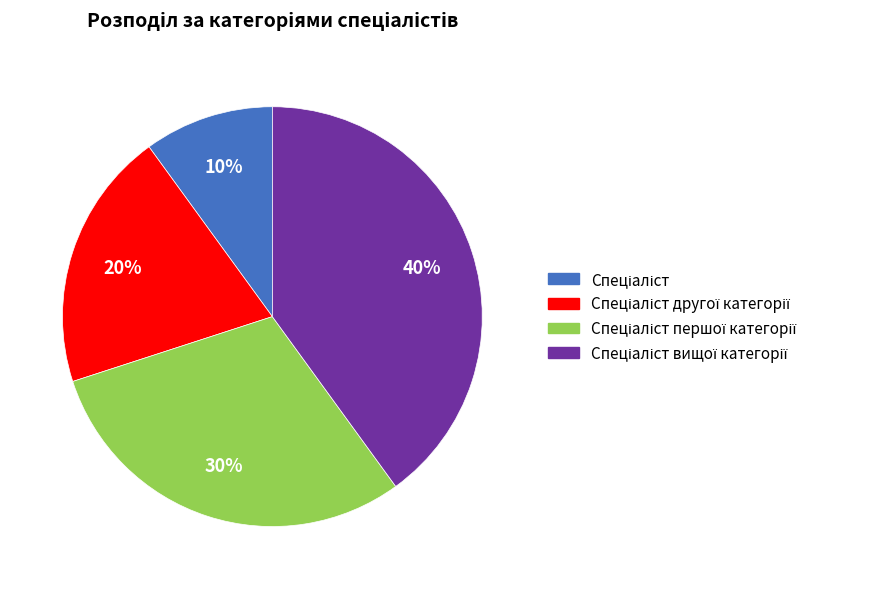

To the nearest percent, what is the average slice percentage?

25%